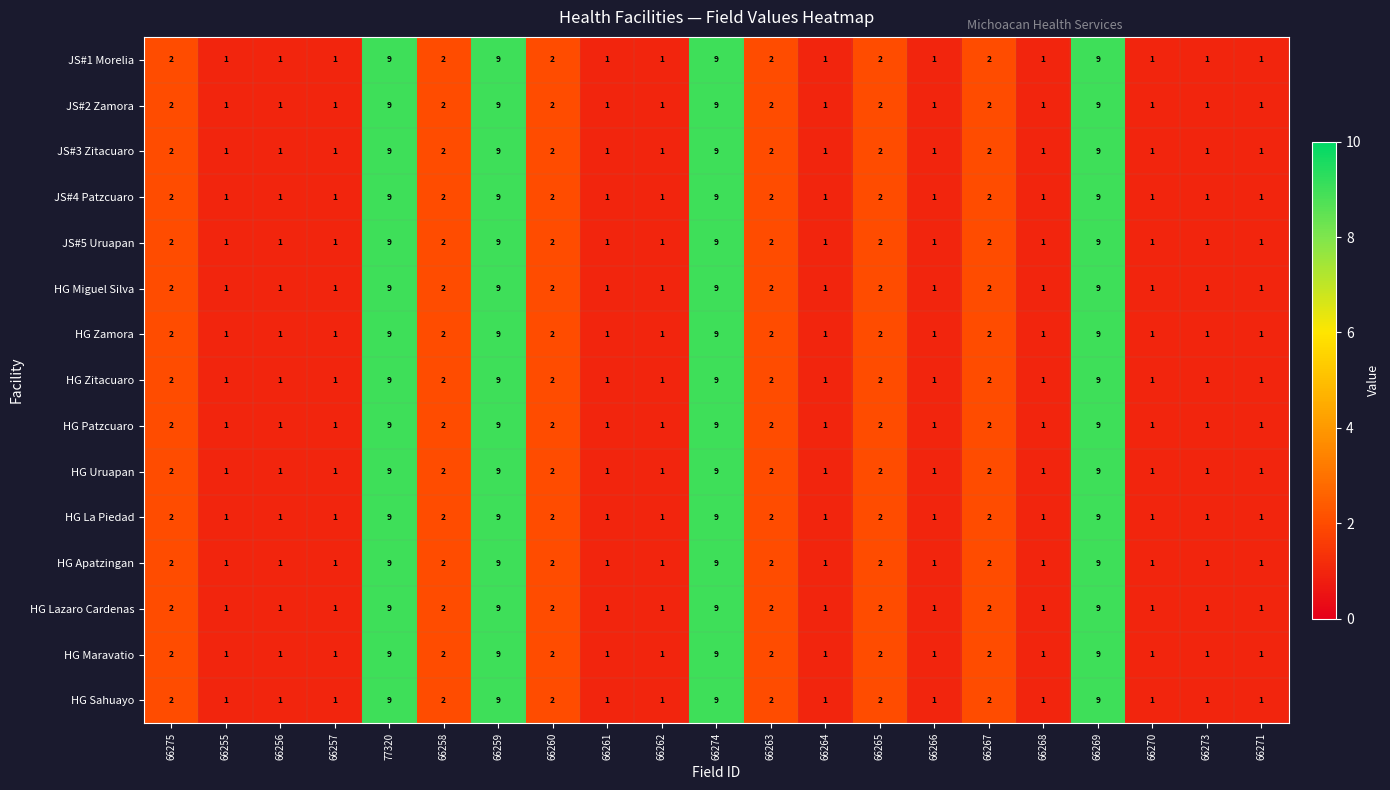

What is the total value across all series at 66255?

15